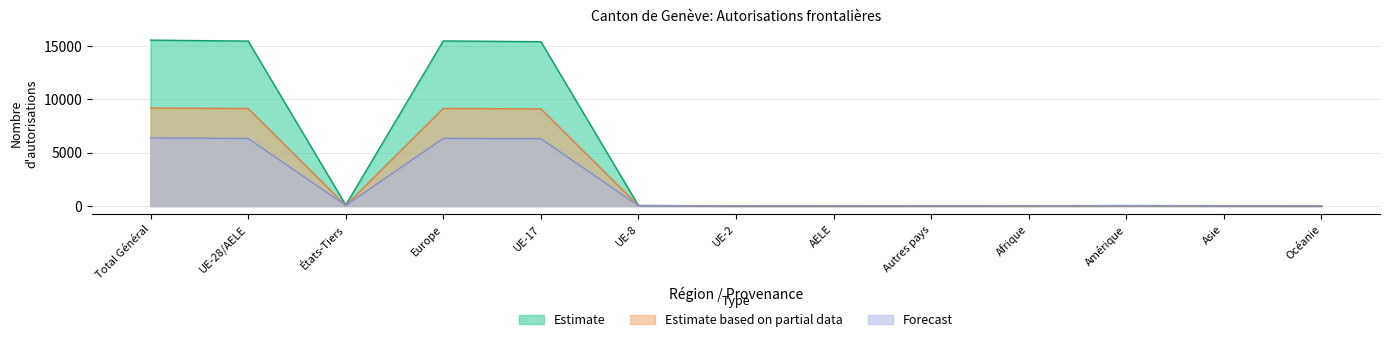

Between UE-28/AELE and UE-8, which is larger?

UE-28/AELE